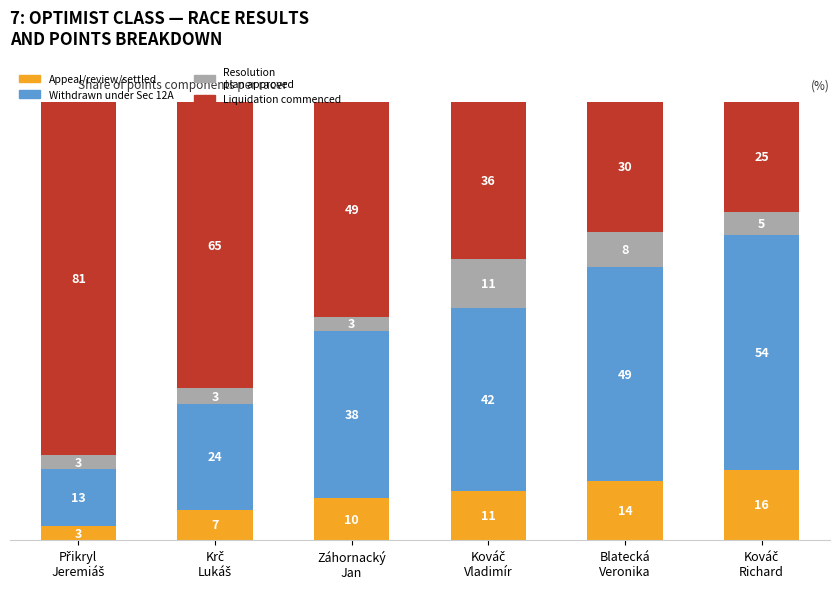

How many bars are there in total?

6